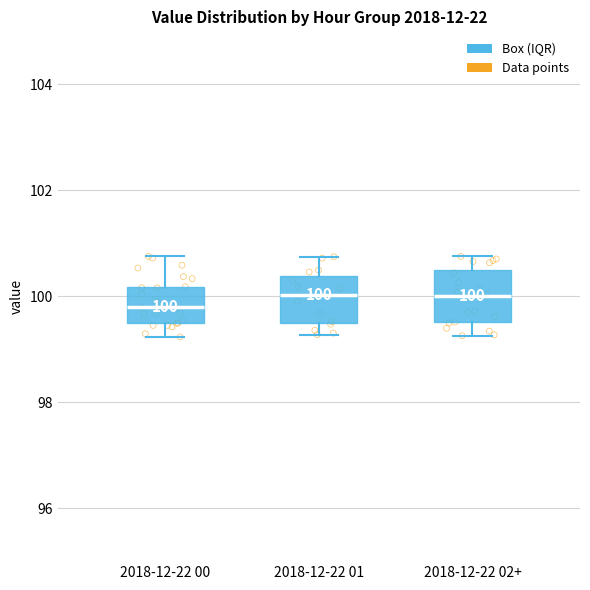

Which box's median line is the lowest?

2018-12-22 00